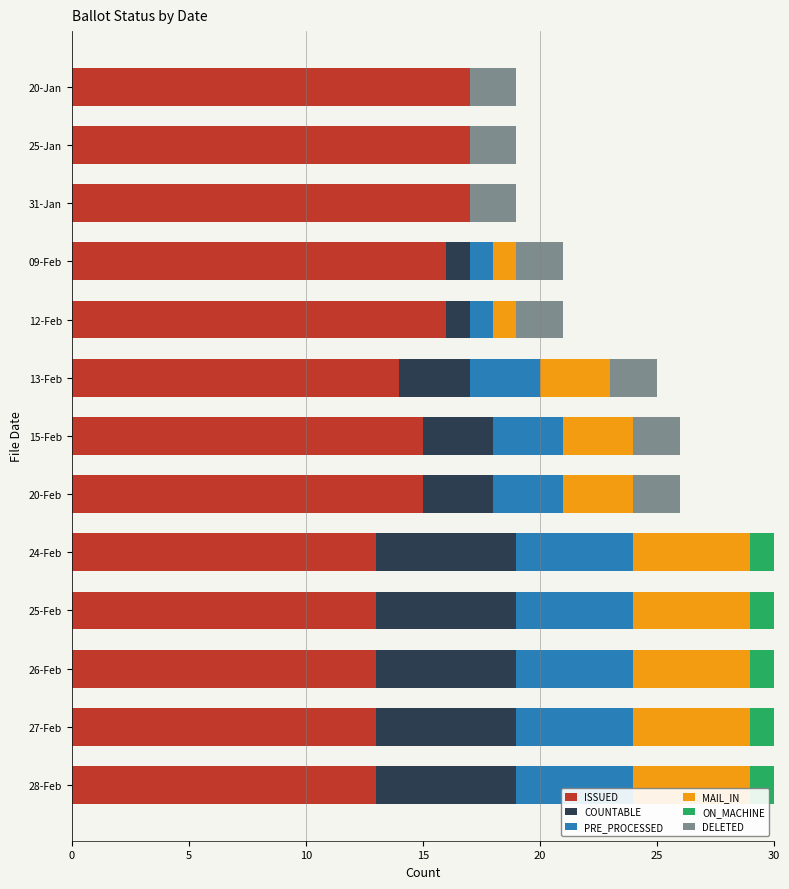

How many ISSUED values are between 13 and 16?

10